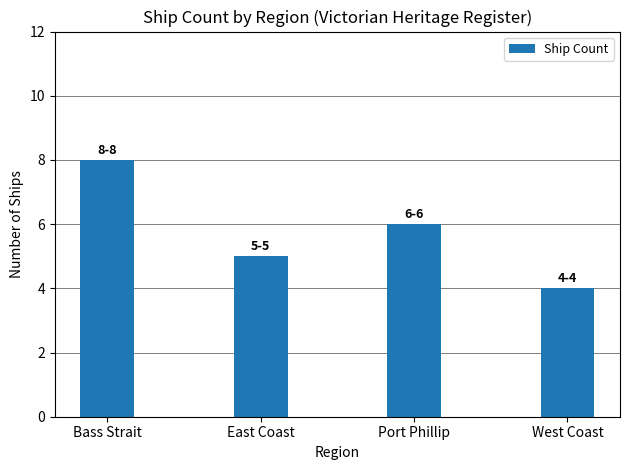

What is the average value?

6